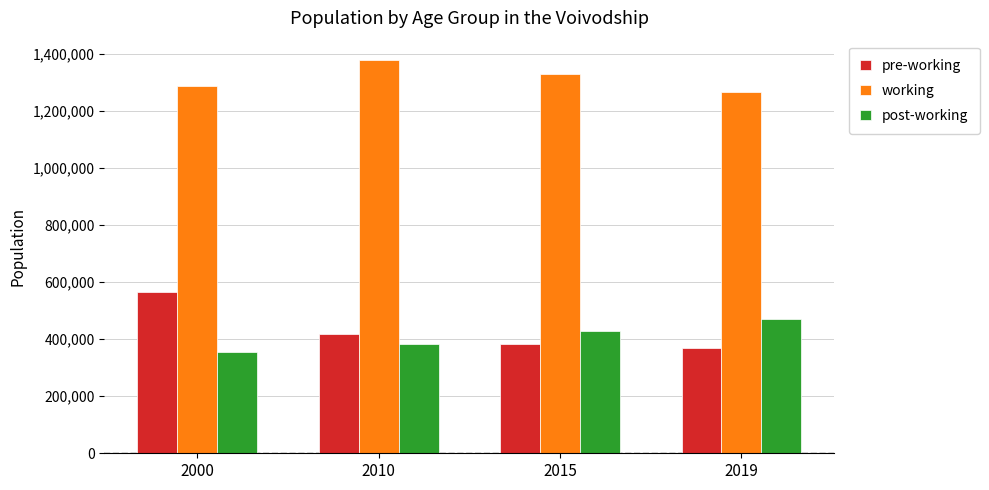

Rank the series by their maximum value, from highest to lowest.

working, pre-working, post-working